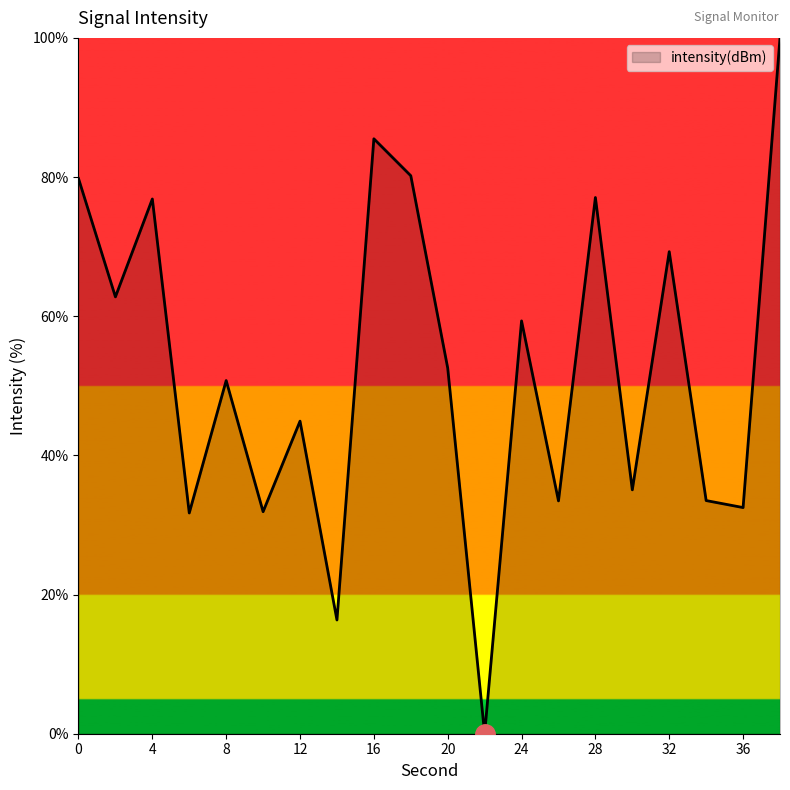

What is the difference between the maximum and minimum values?

100.0